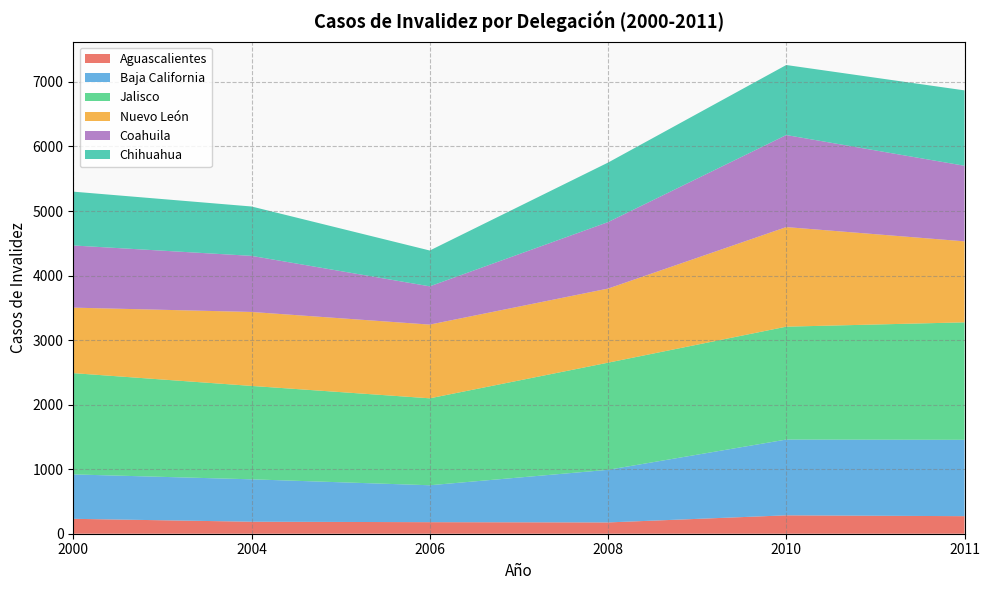

Reading left to right, transcribe all the data shown in this chart.

Aguascalientes: 231	186	179	175	285	272
Baja California: 688	657	572	815	1174	1183
Jalisco: 1569	1447	1347	1660	1749	1820
Nuevo León: 1015	1146	1142	1148	1543	1255
Coahuila: 963	869	593	1030	1426	1171
Chihuahua: 834	765	555	922	1085	1168